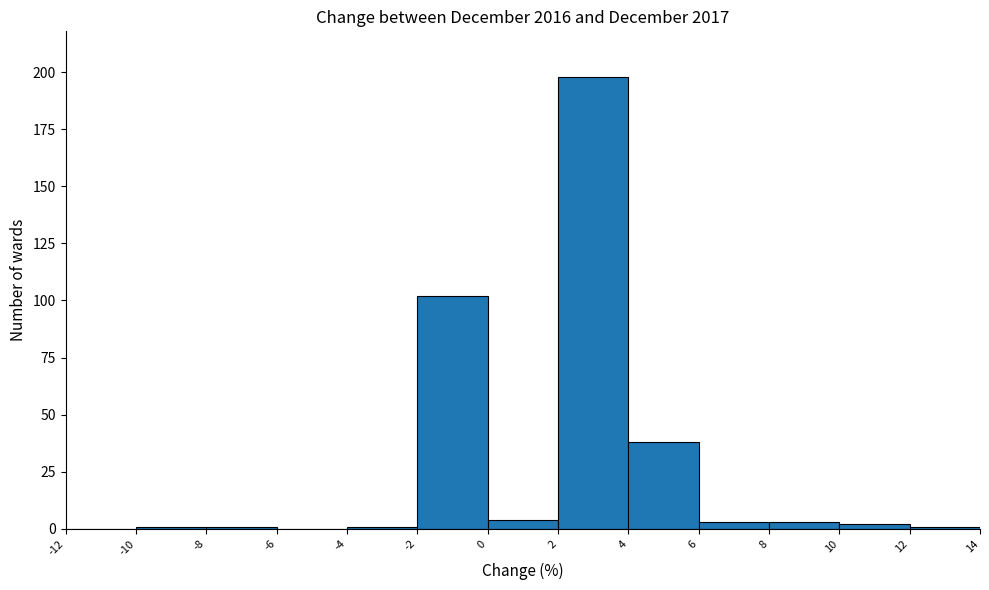

Reading left to right, list every bar in this chart as the range it spans on the x-axis followed by its height. The values are not printed on the chart, so give them approximately, as read against the axis.

-12 to -10: 0
-10 to -8: under 5
-8 to -6: under 5
-6 to -4: 0
-4 to -2: under 5
-2 to 0: 100
0 to 2: under 5
2 to 4: 200
4 to 6: 40
6 to 8: under 5
8 to 10: under 5
10 to 12: under 5
12 to 14: under 5